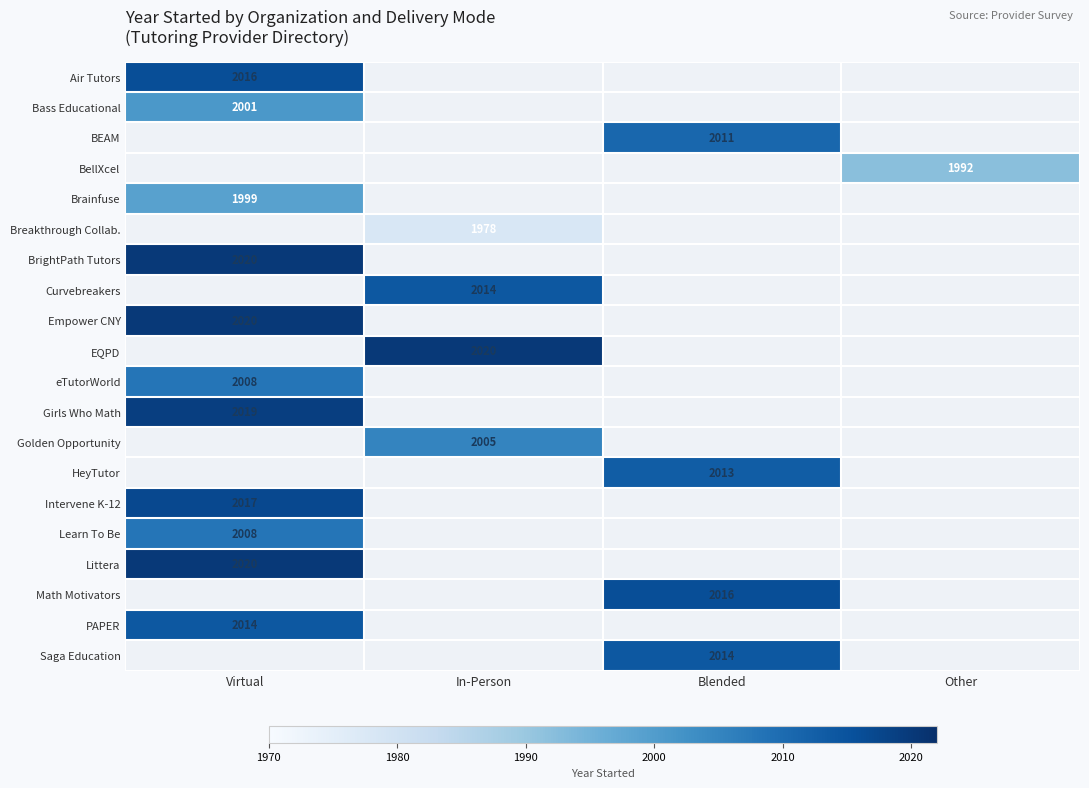

The value of Girls Who Math at Virtual is 2019. True or false?

True